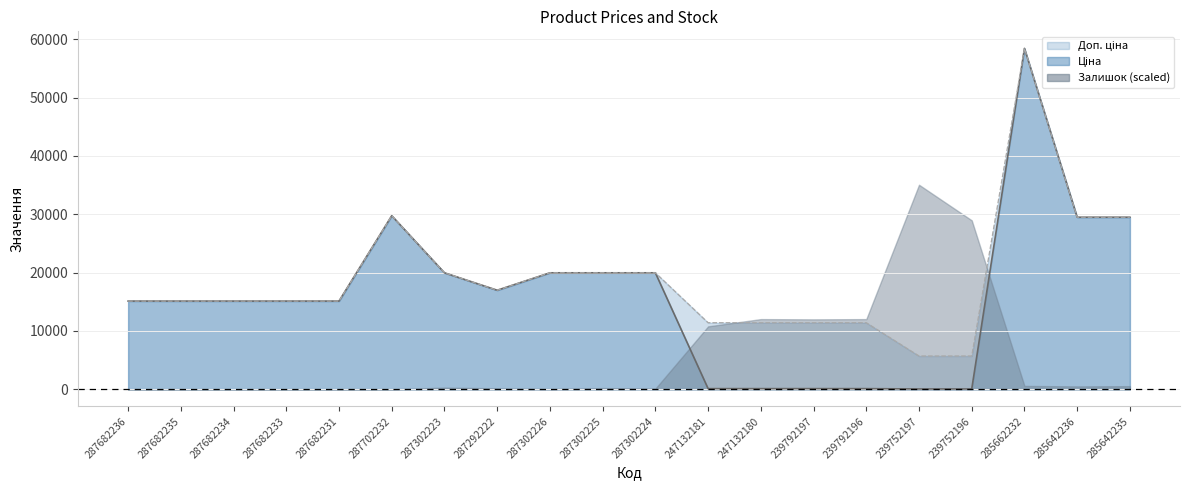

Is it true that Ціна equals 95.1 at 239752196?

False